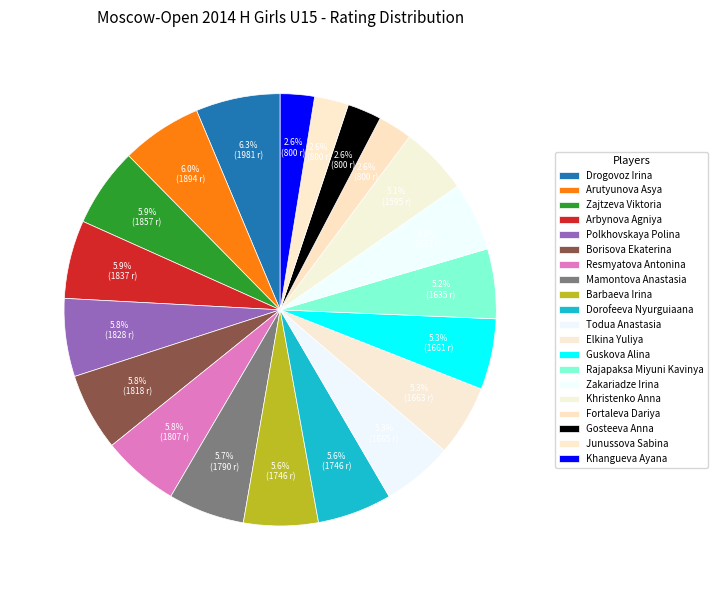

What portion of the pie excludes Junussova Sabina?

97.4%